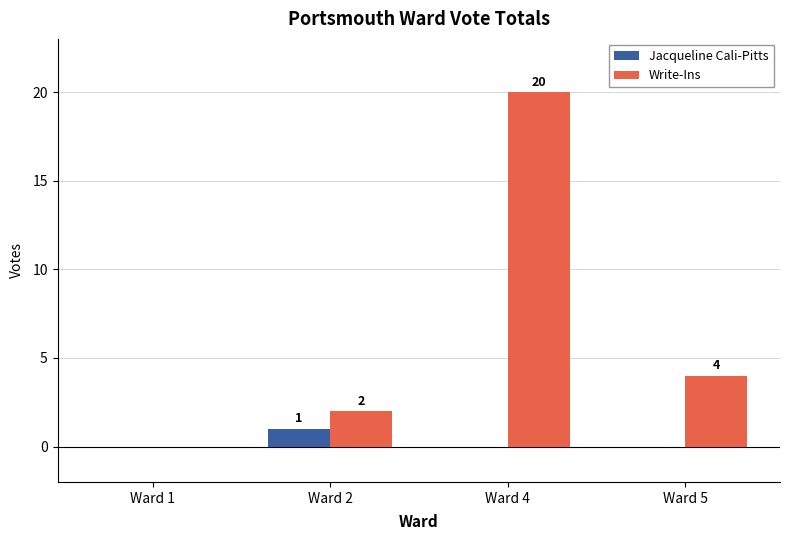

Which category has the highest value in the Jacqueline Cali-Pitts series?

Ward 2